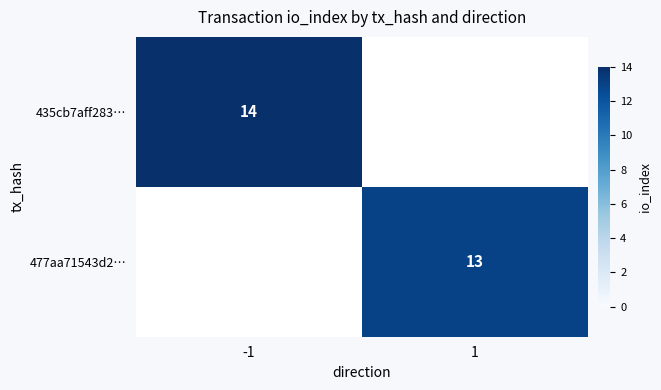

Is the value of 435cb7aff283… at -1 greater than the value of 477aa71543d2… at 1?

Yes